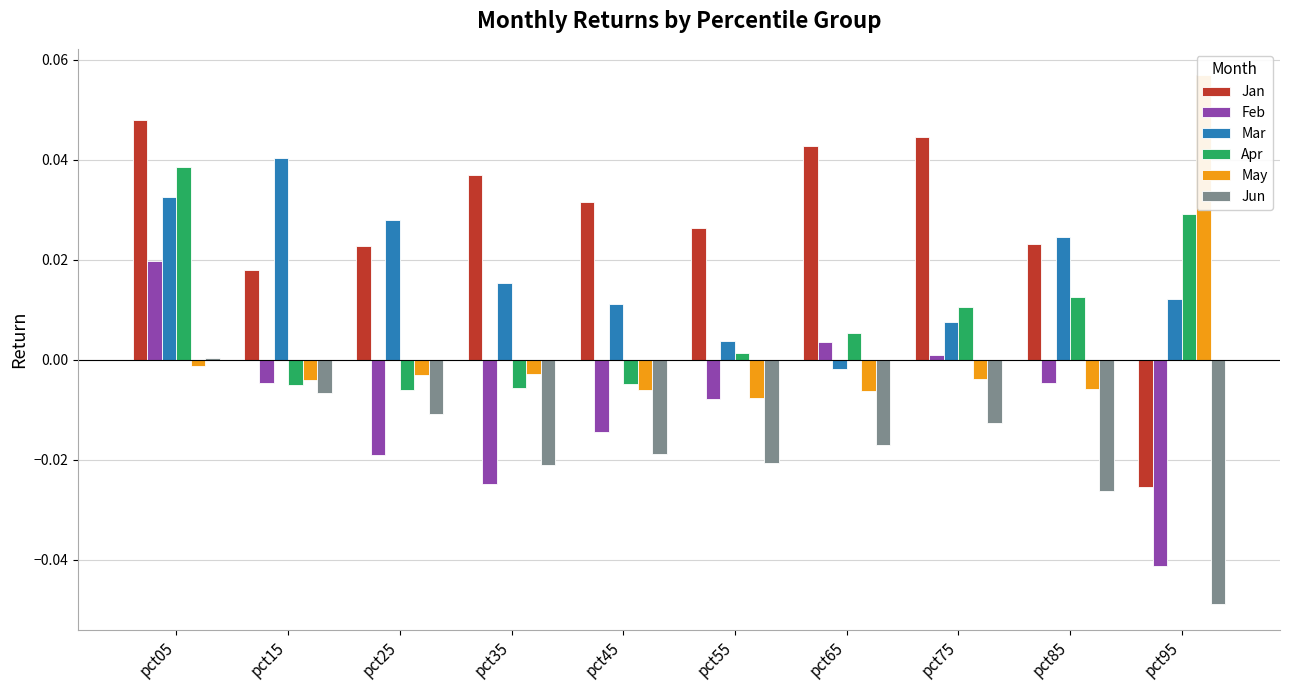

Where is Jun nearest to the value 0?

pct05